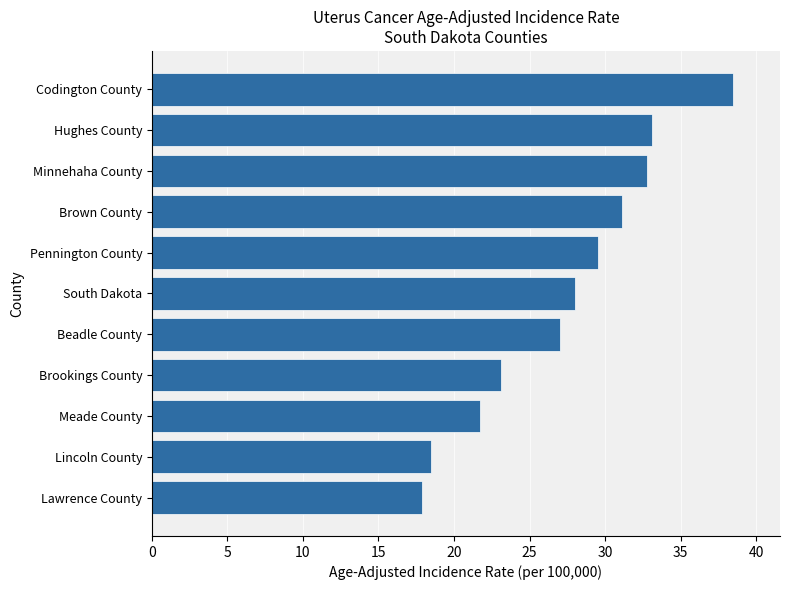

What is the difference between the maximum and minimum values?

20.6